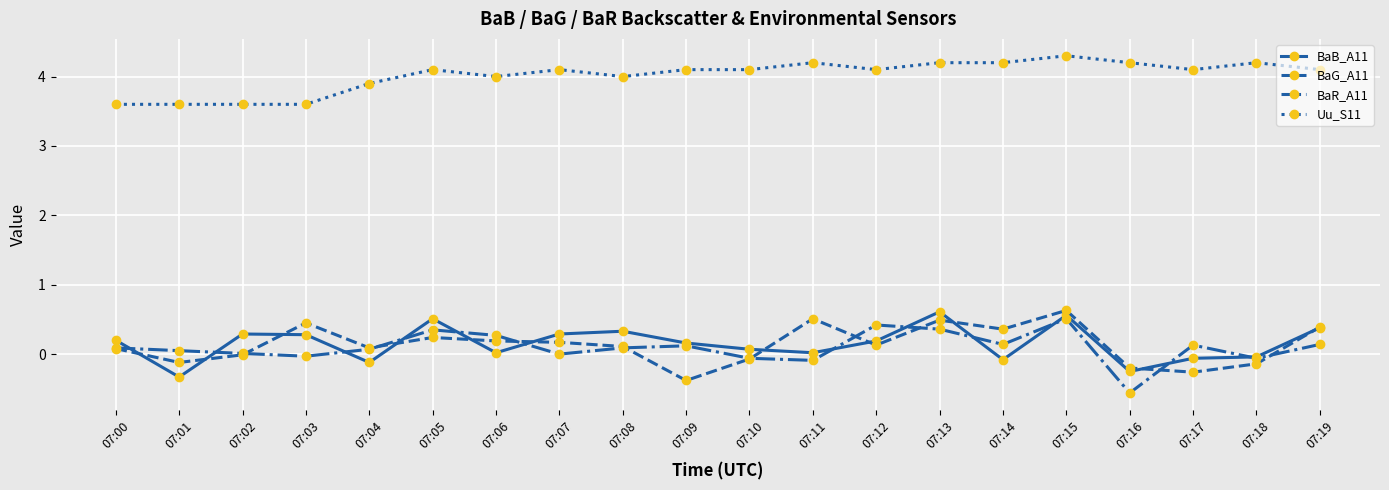

What is the smallest value displayed?

-0.6